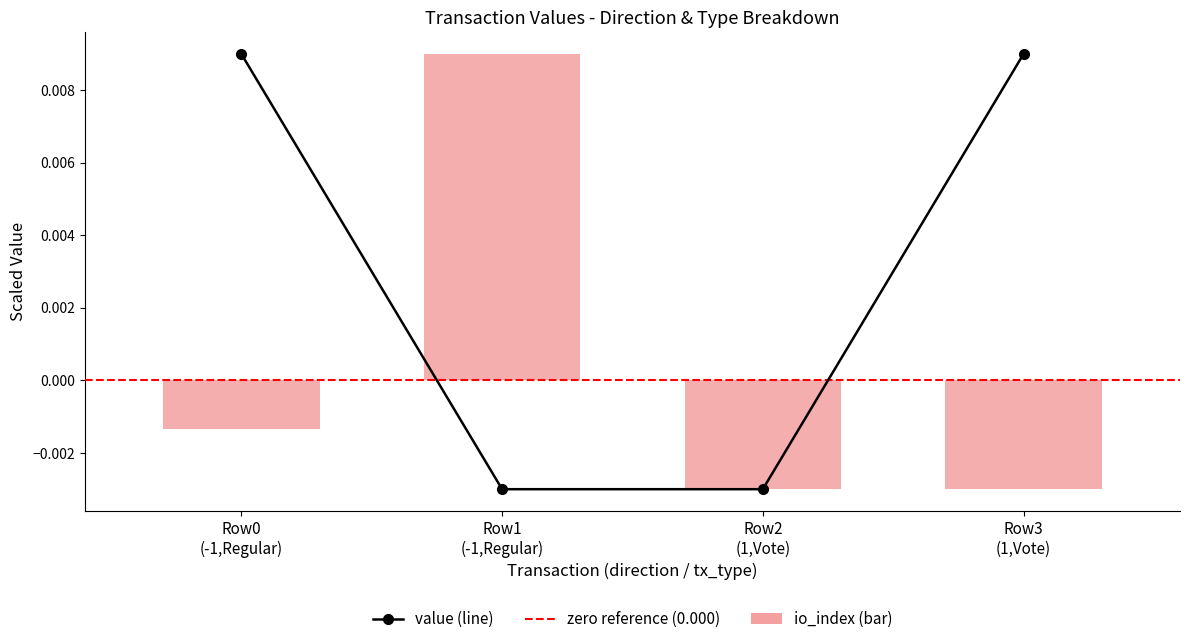

At how many categories does at least one series exceed 0?

3